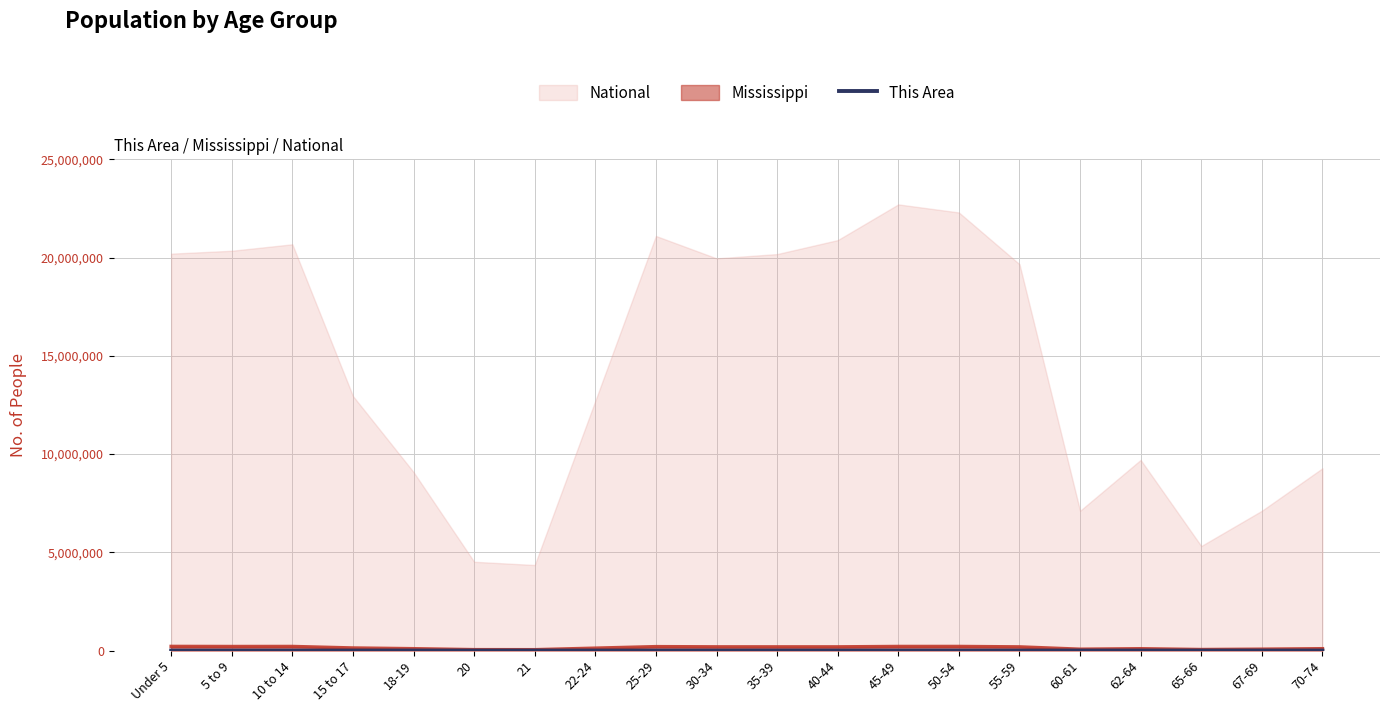

Is it true that the value at 62-64 is 83?

True